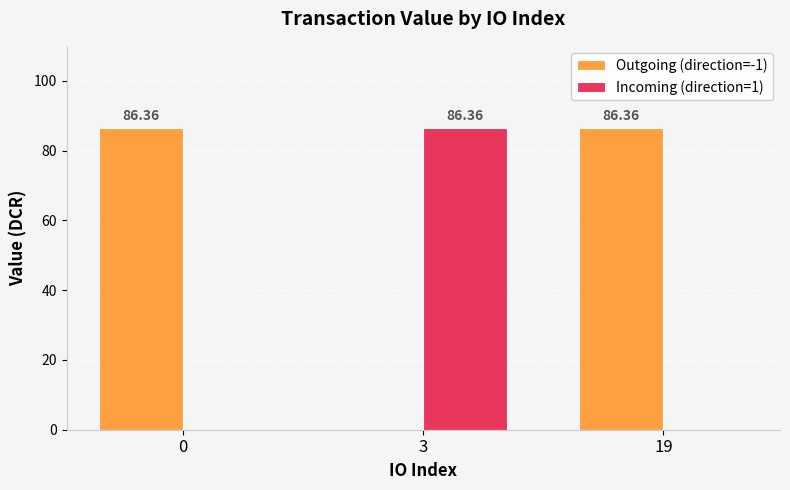

What are all the series names shown in the legend?

Outgoing (direction=-1), Incoming (direction=1)